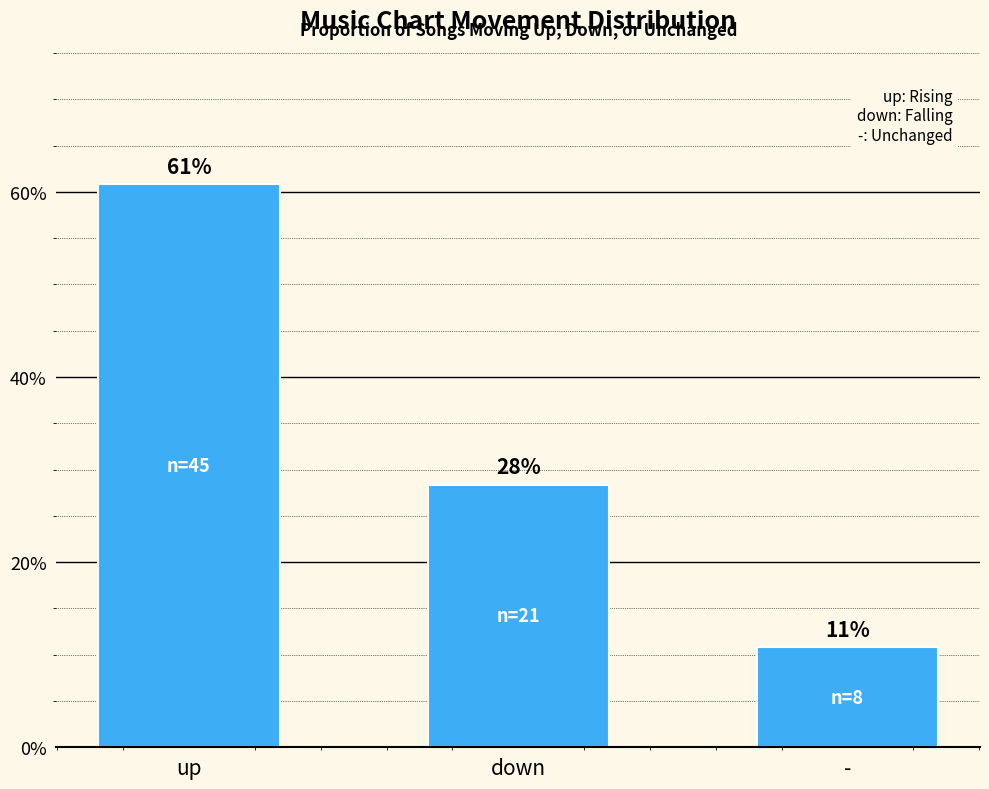

Reading left to right, transcribe all the data shown in this chart.

60.8	28.4	10.8